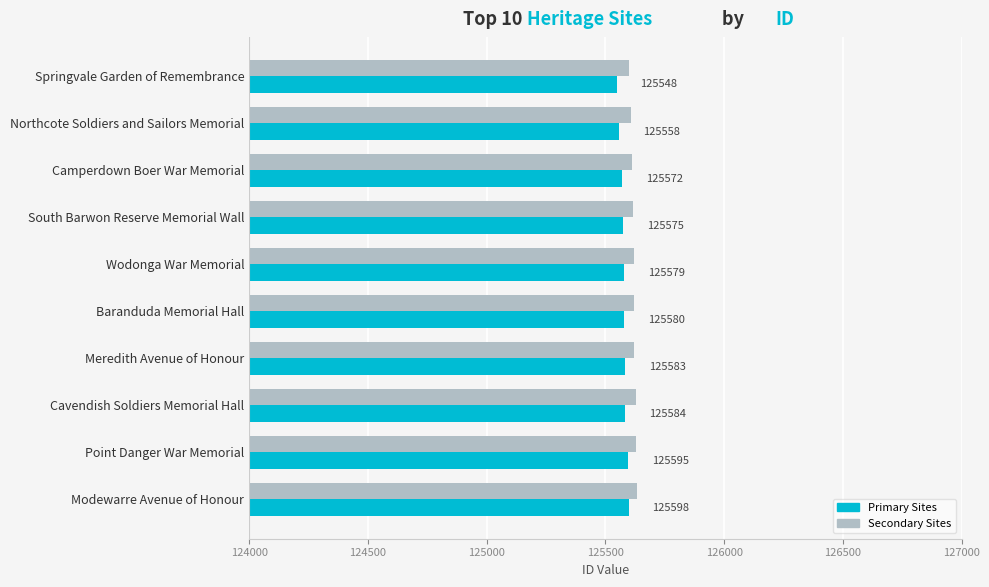

True or false: Secondary Sites has a value of 62854 at South Barwon Reserve Memorial Wall.

False